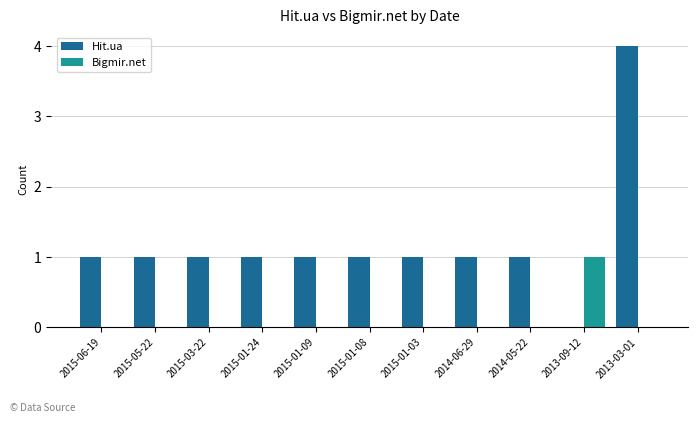

True or false: Bigmir.net has a value of 0 at 2015-06-19.

True